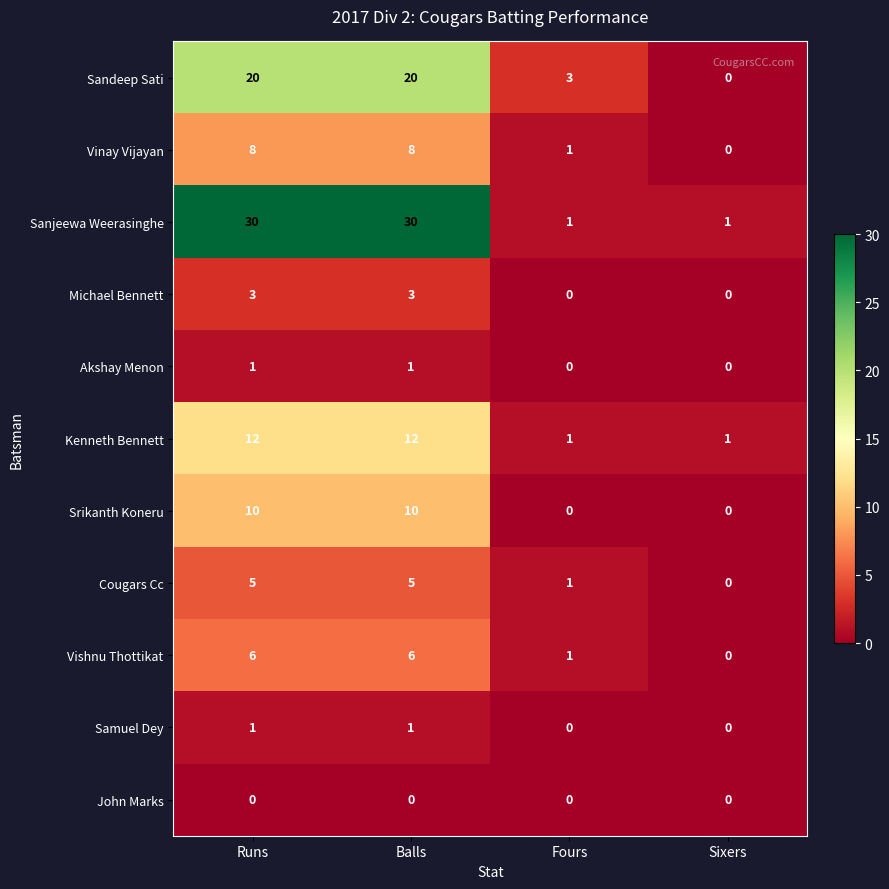

The value of Kenneth Bennett at Balls is 8. True or false?

False